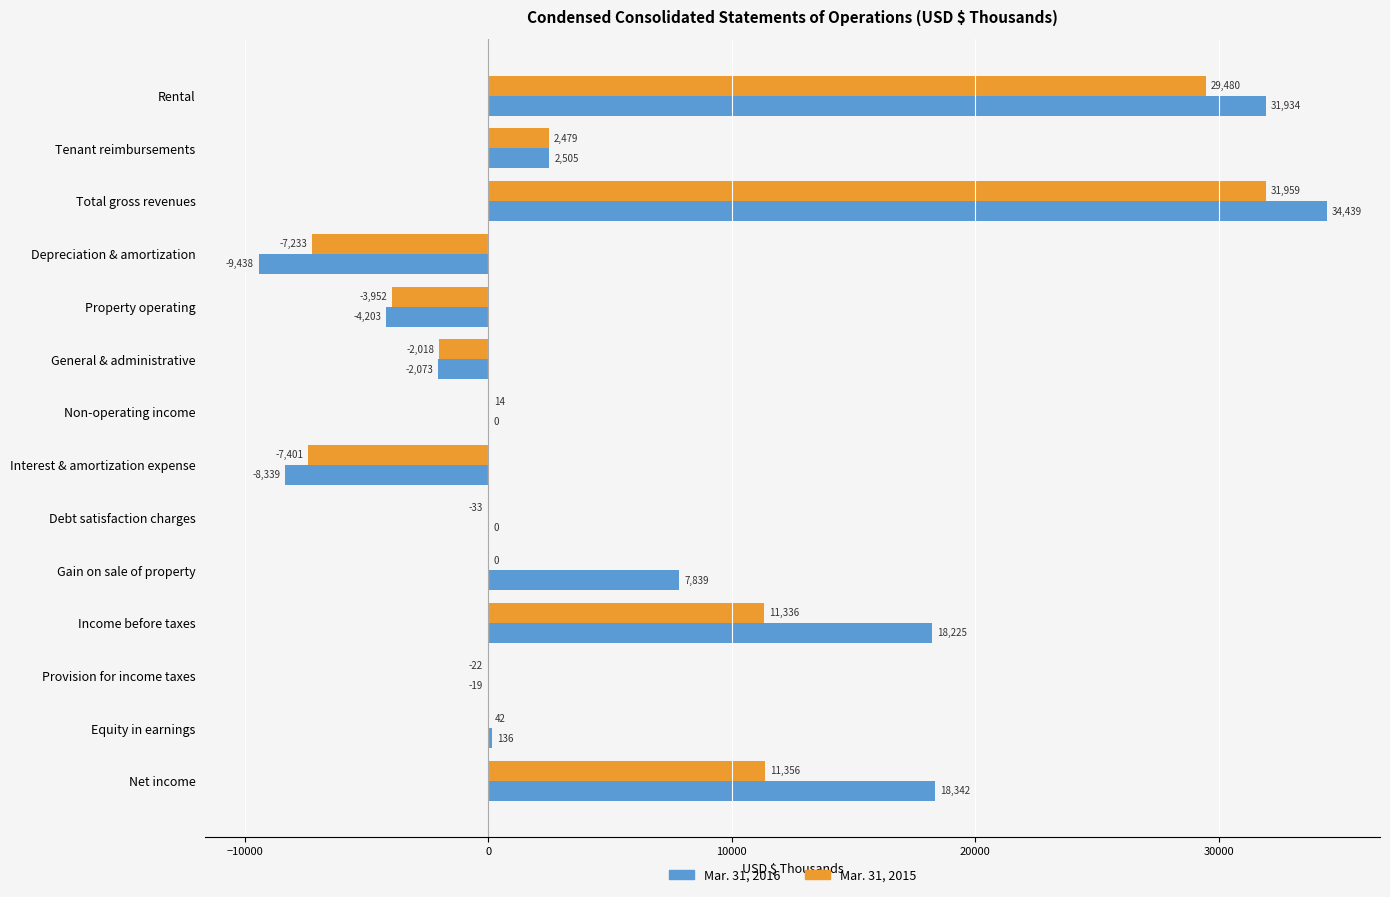

What is the total value across all series at Income before taxes?

29561